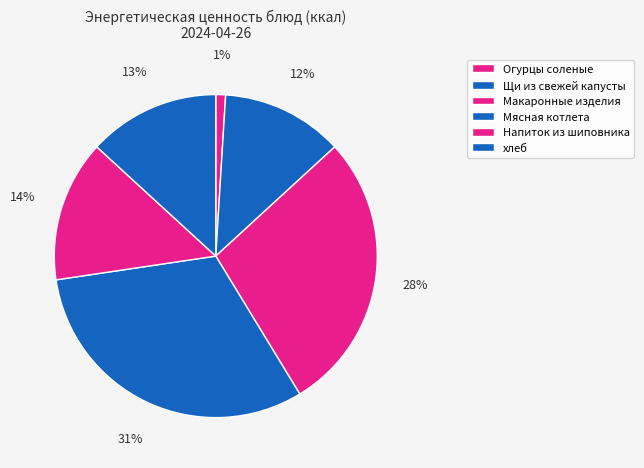

Count the number of slices in the pie.

6